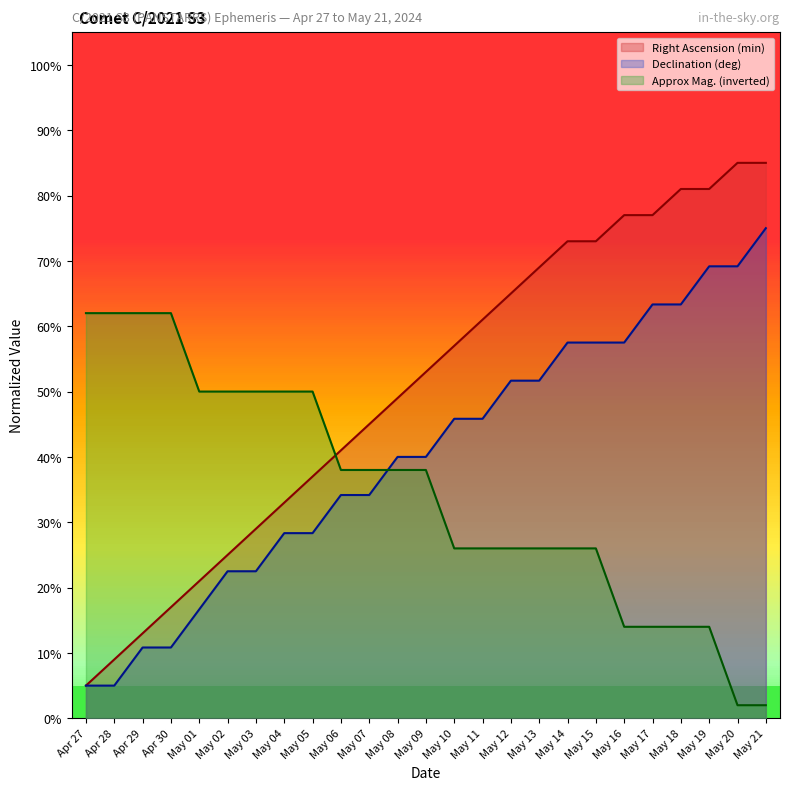

List the series in order of their peak value, highest first.

Right Ascension (min), Declination (deg), Approx Mag. (inverted)